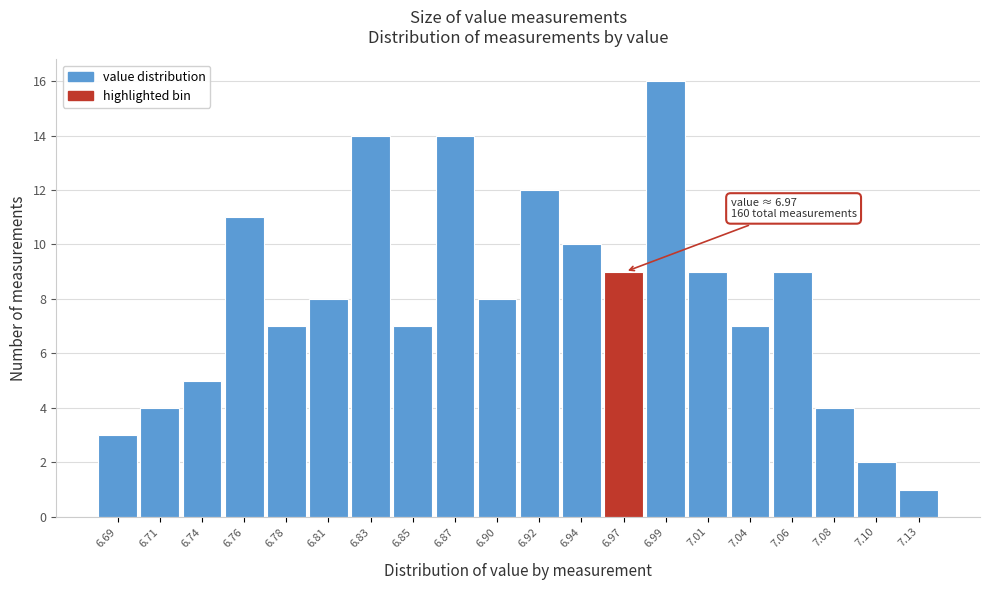

Reading left to right, what are all the values shown in this chart?

6.69=3	6.71=4	6.74=5	6.76=11	6.78=7	6.81=8	6.83=14	6.85=7	6.87=14	6.90=8	6.92=12	6.94=10	6.97=9	6.99=16	7.01=9	7.04=7	7.06=9	7.08=4	7.10=2	7.13=1